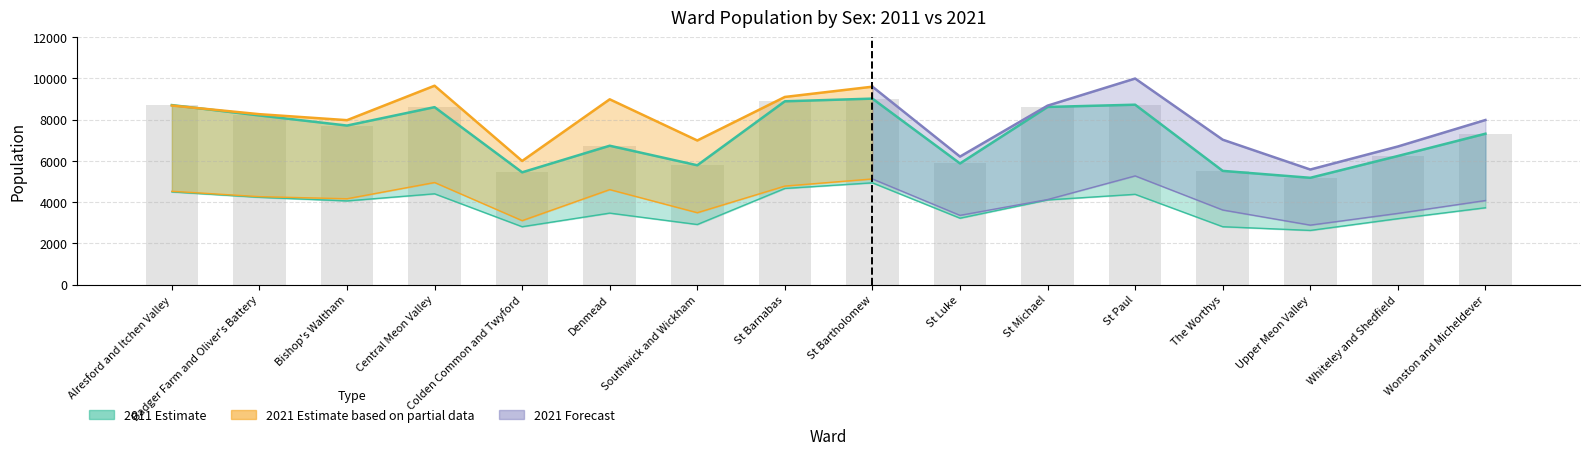

What is the change in value from St Luke to Wonston and Micheldever?

+1442